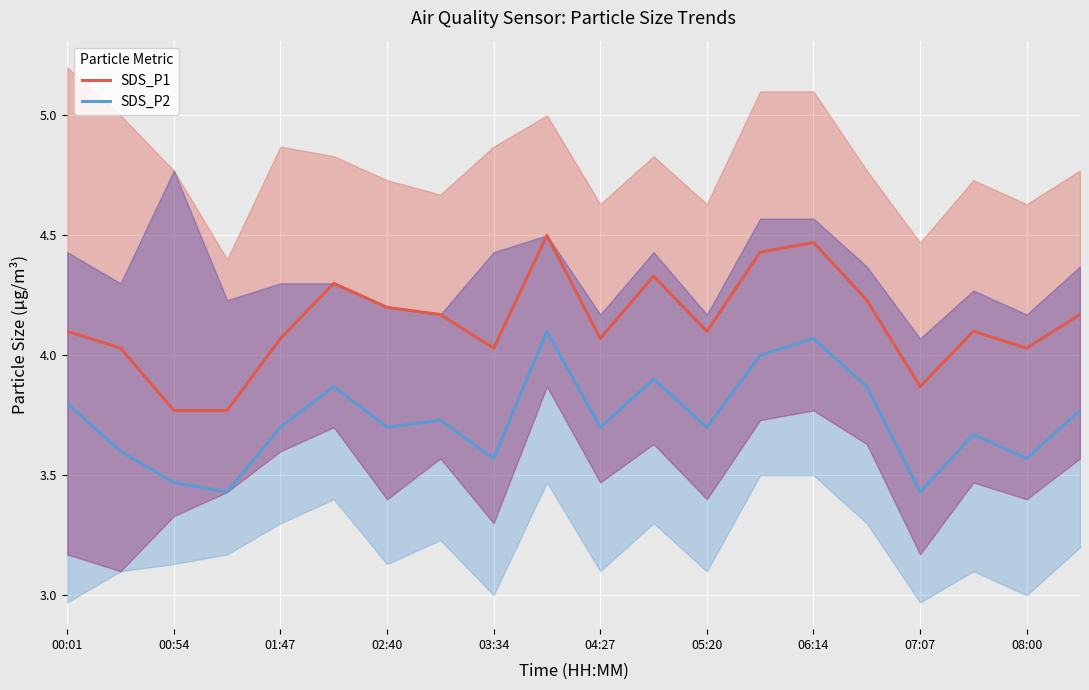

True or false: SDS_P1 and SDS_P2 cross at least once.

False